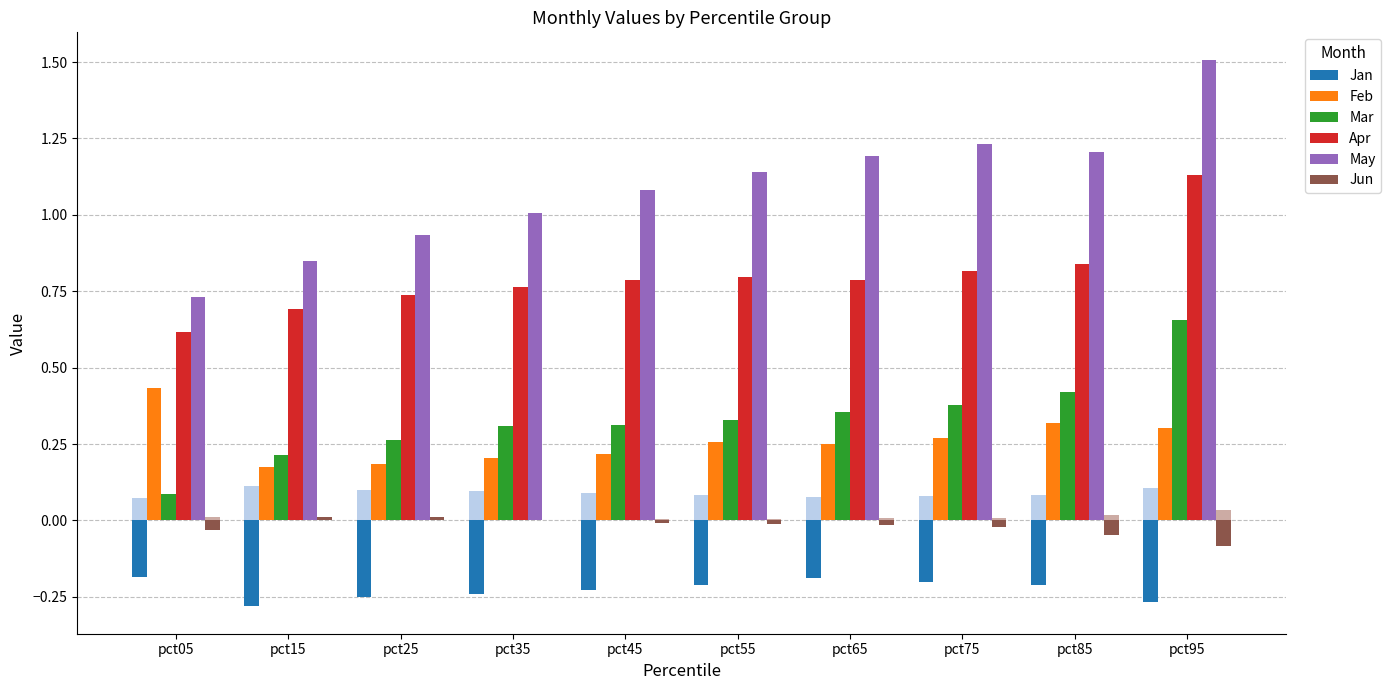

What is the sum of the Mar values at pct55 and pct05?

0.4